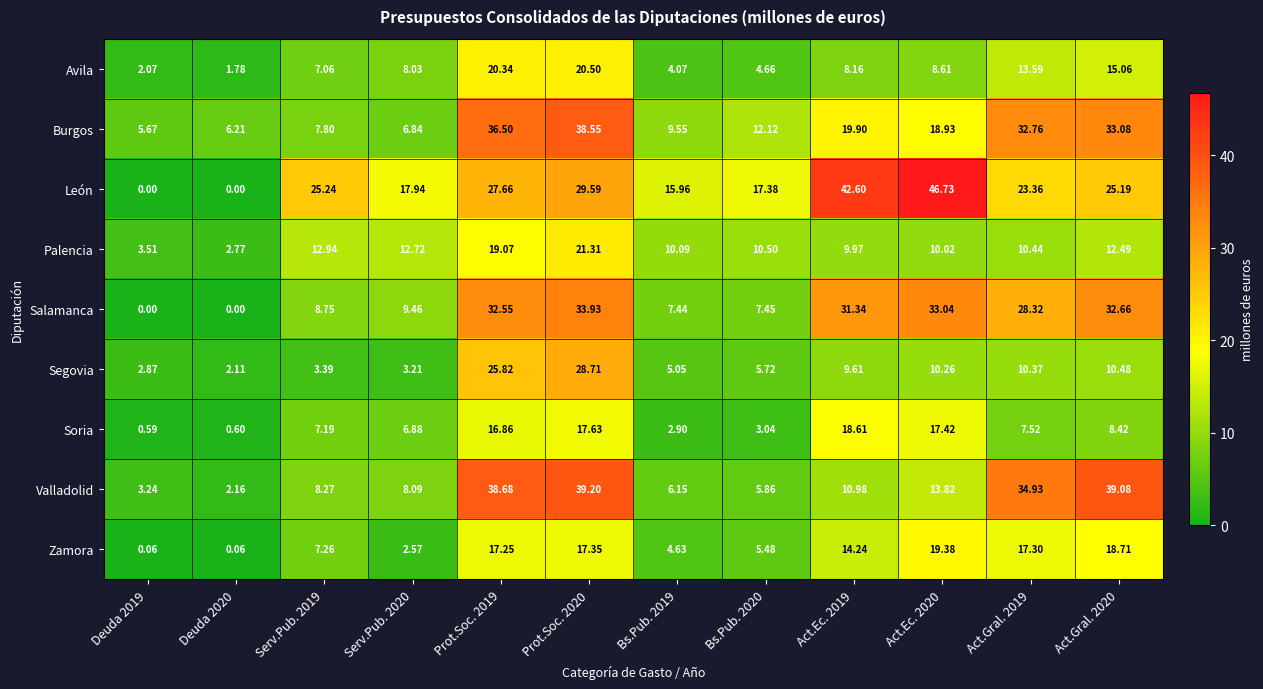

At Act.Gral. 2020, list the series in order from largest to smallest.

Valladolid, Burgos, Salamanca, León, Zamora, Avila, Palencia, Segovia, Soria